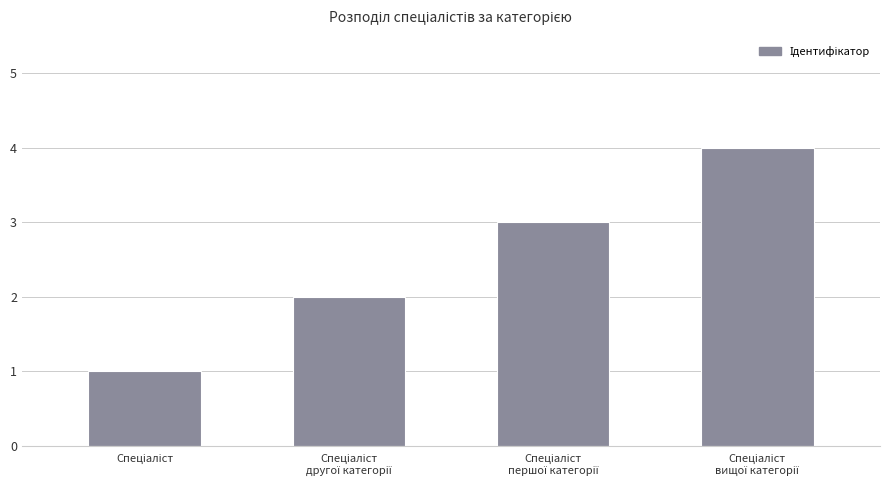

Does the chart contain stacked bars?

No